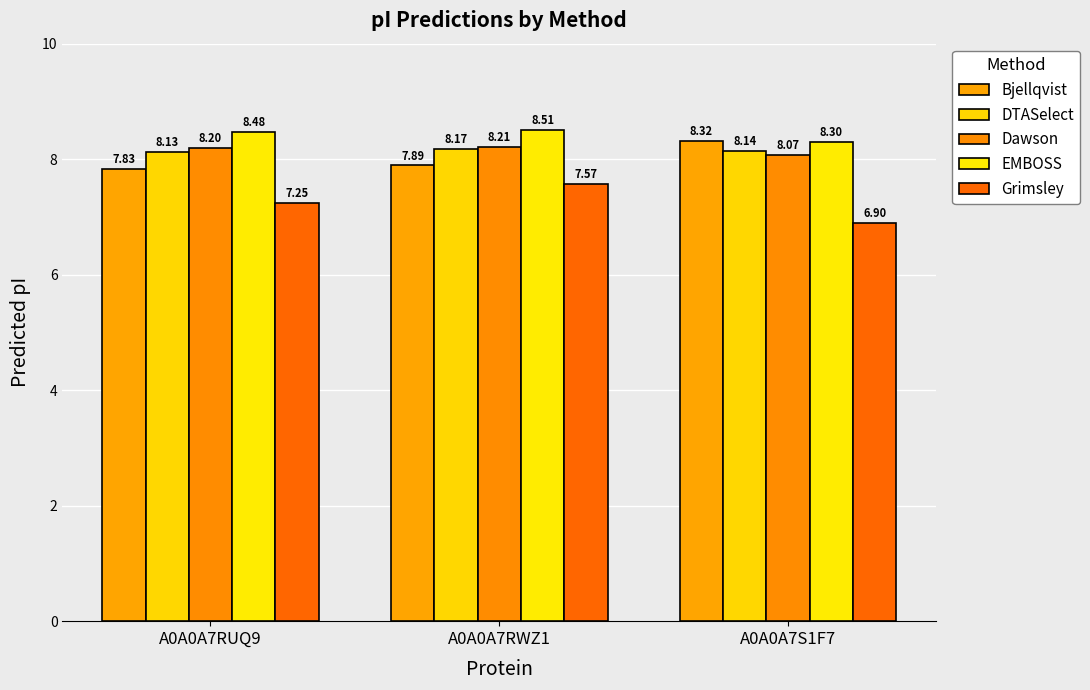

Is it true that DTASelect equals 3.6 at A0A0A7RWZ1?

False